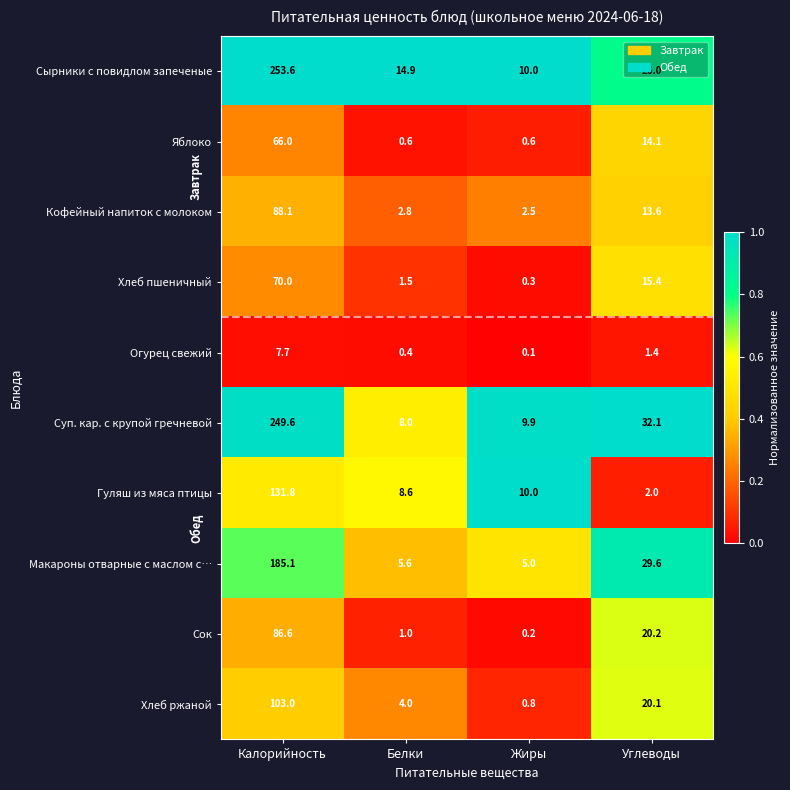

The Сок series shows 11.6 at Углеводы. True or false?

False